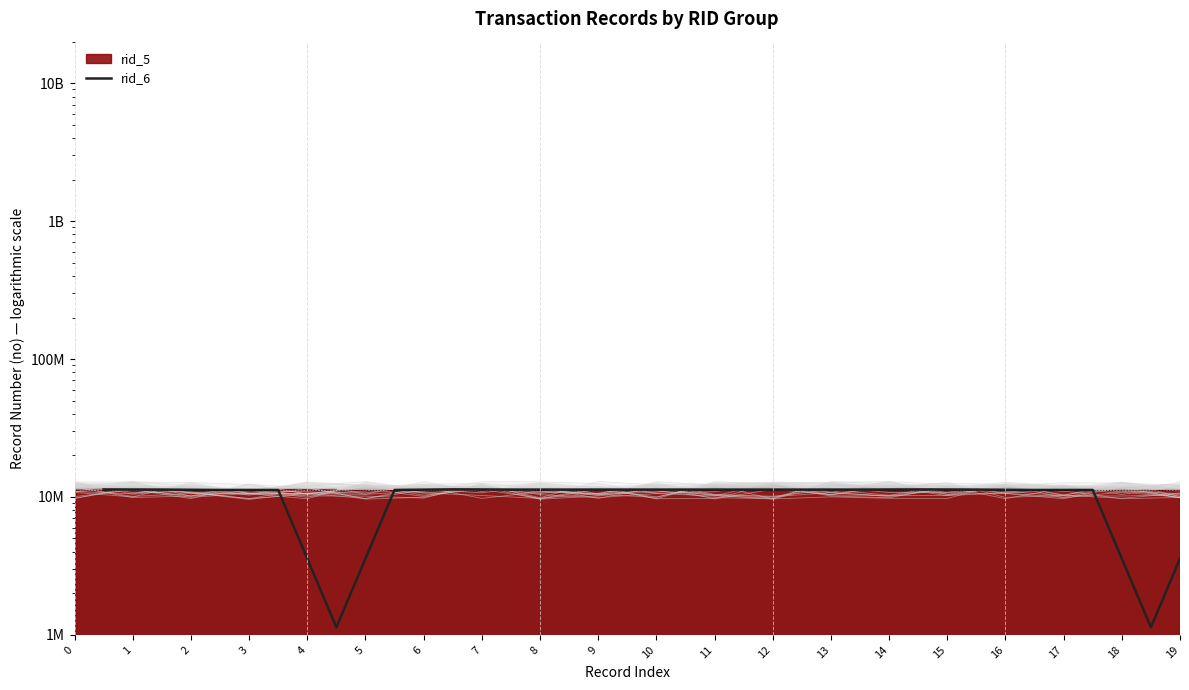

At which category does the data reach its first local peak?

6